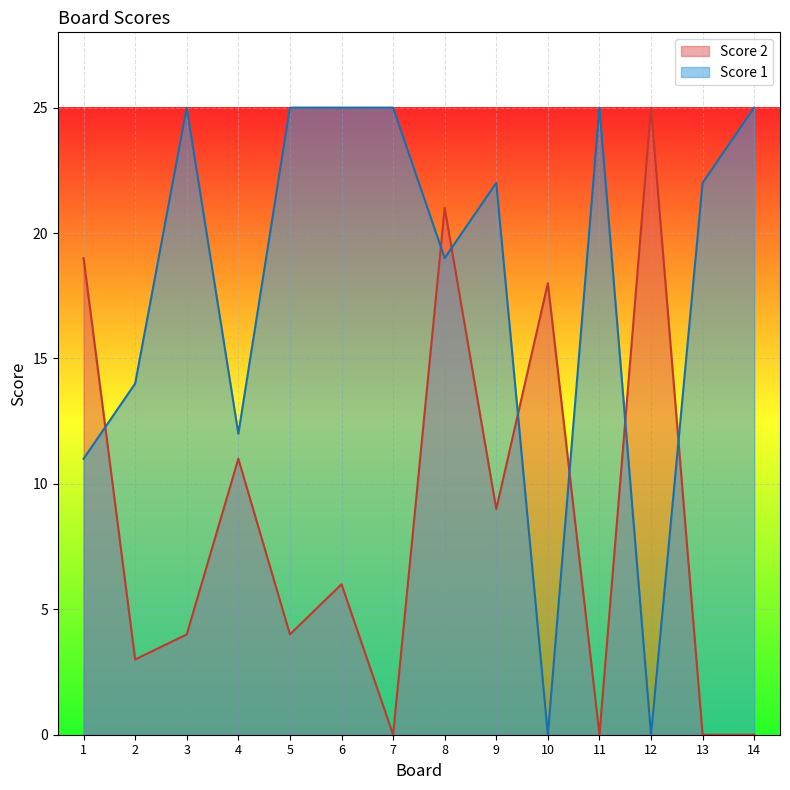

True or false: Score 2 has more than 0 points higher than both neighbors.

True